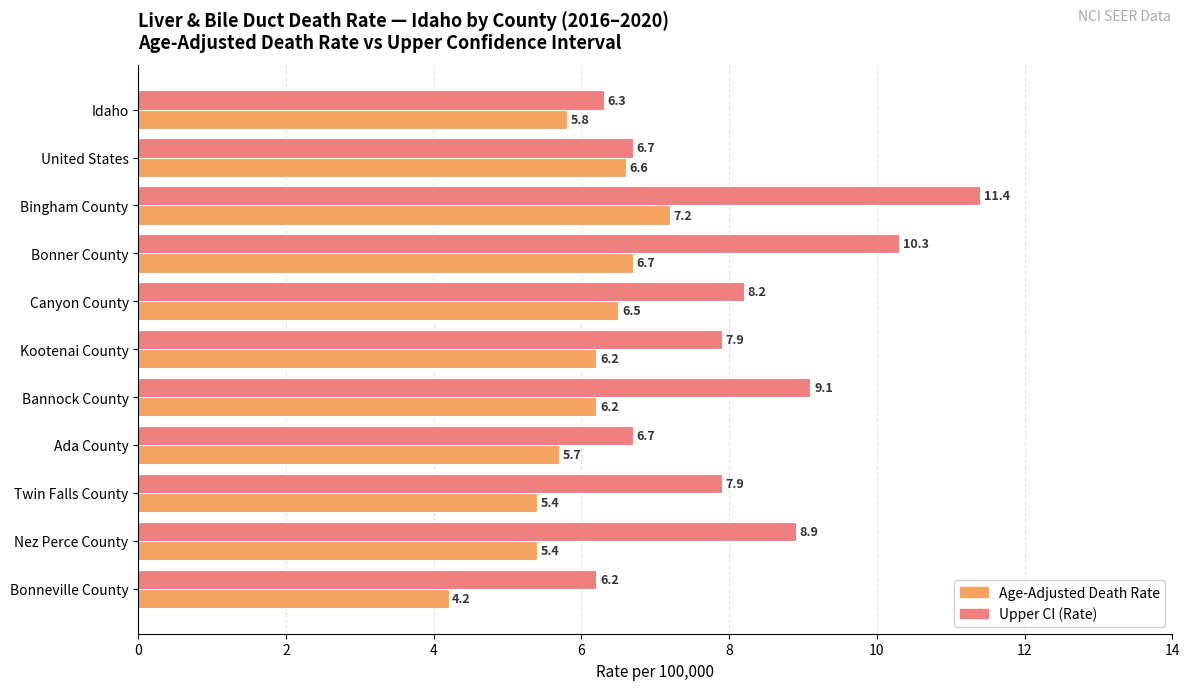

What is the total value across all series at Twin Falls County?

13.3